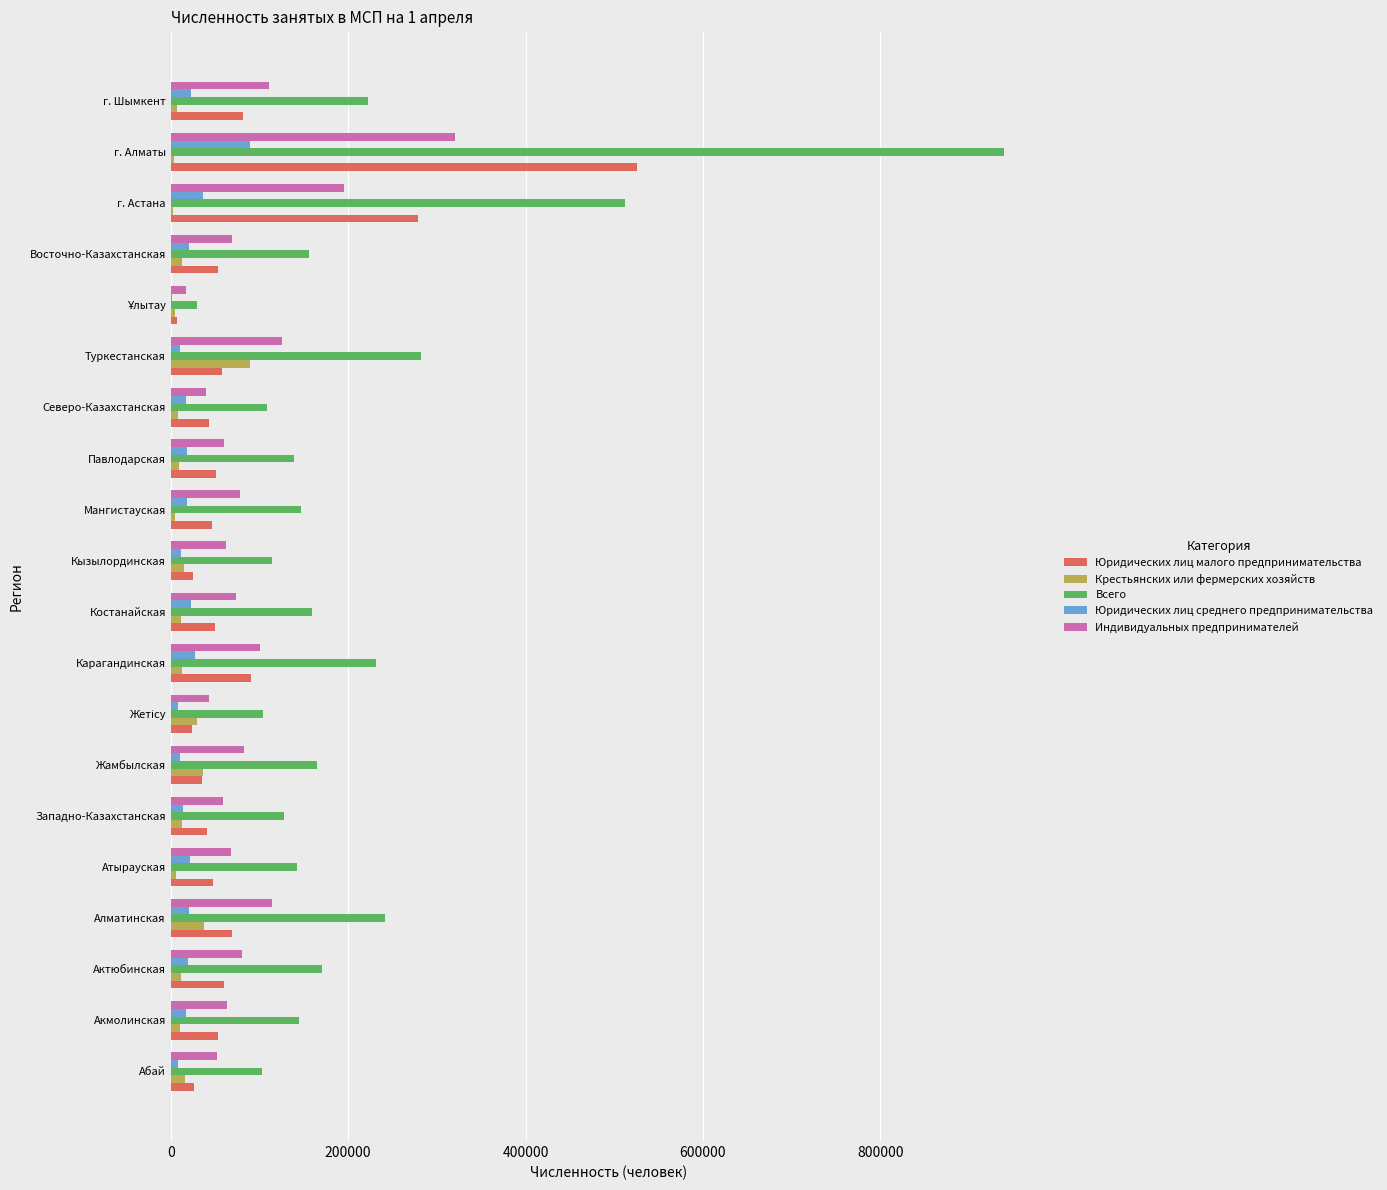

True or false: Юридических лиц малого предпринимательства has a value of 31880 at г. Шымкент.

False